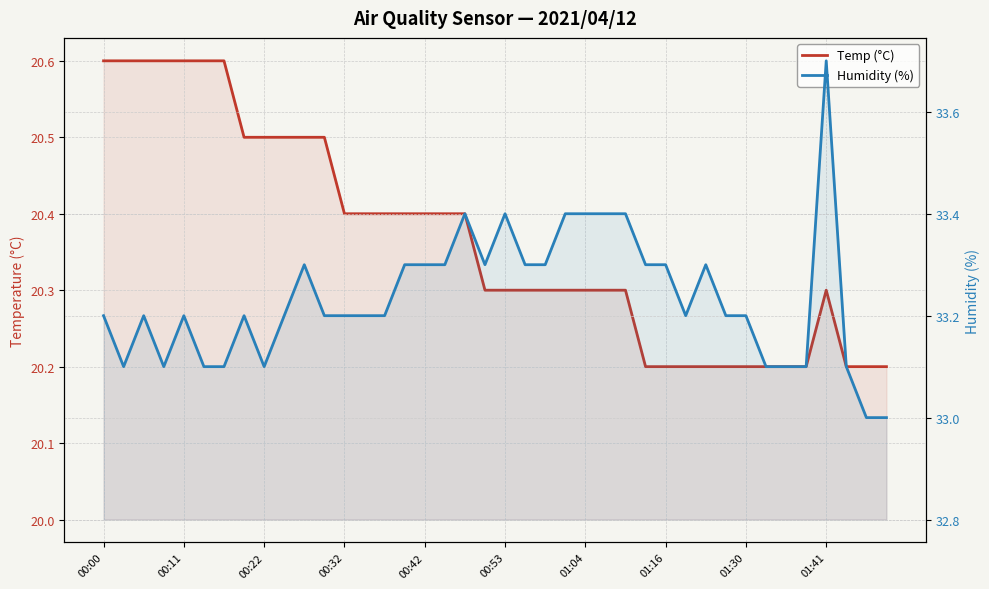

In Temp (°C), how many points are higher than both neighbors (excluding endpoints)?

1